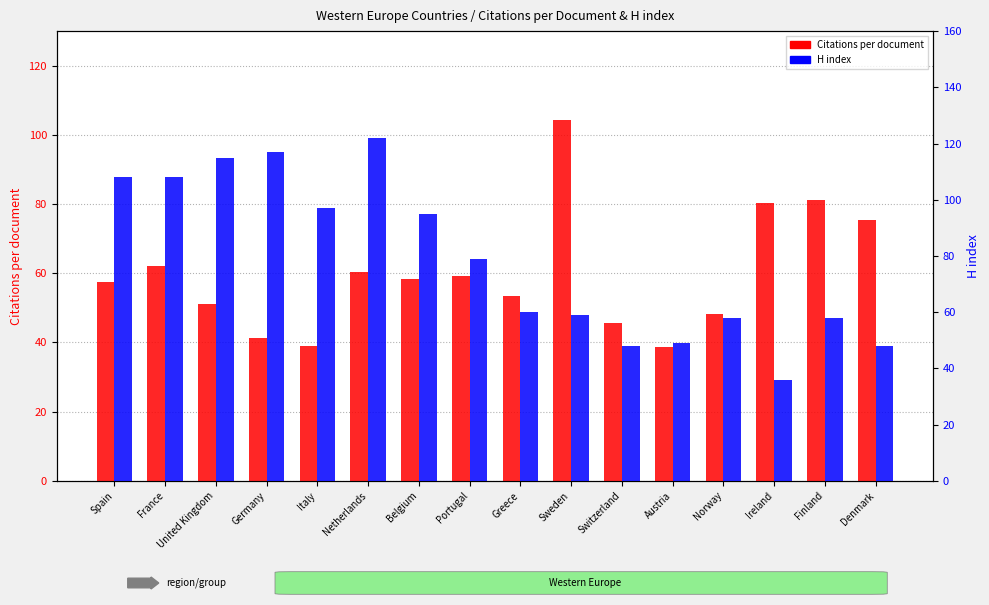

The value of Citations per document at Italy is 38.9. True or false?

True